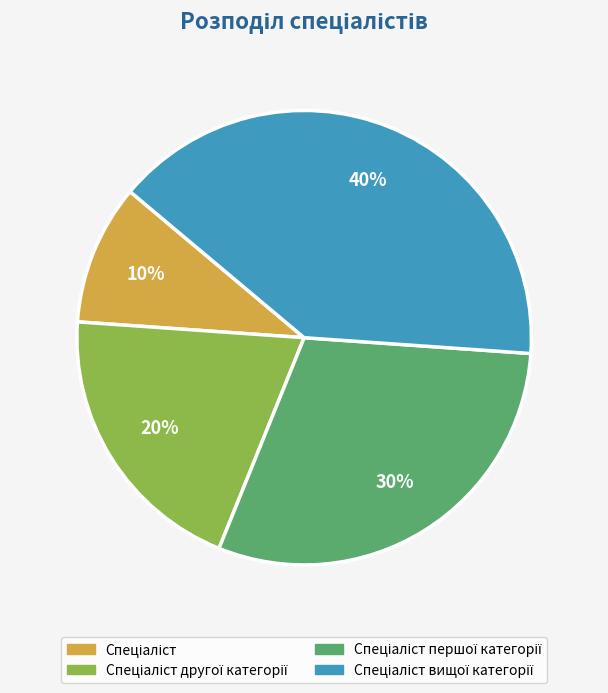

To the nearest percent, what is the average slice percentage?

25%